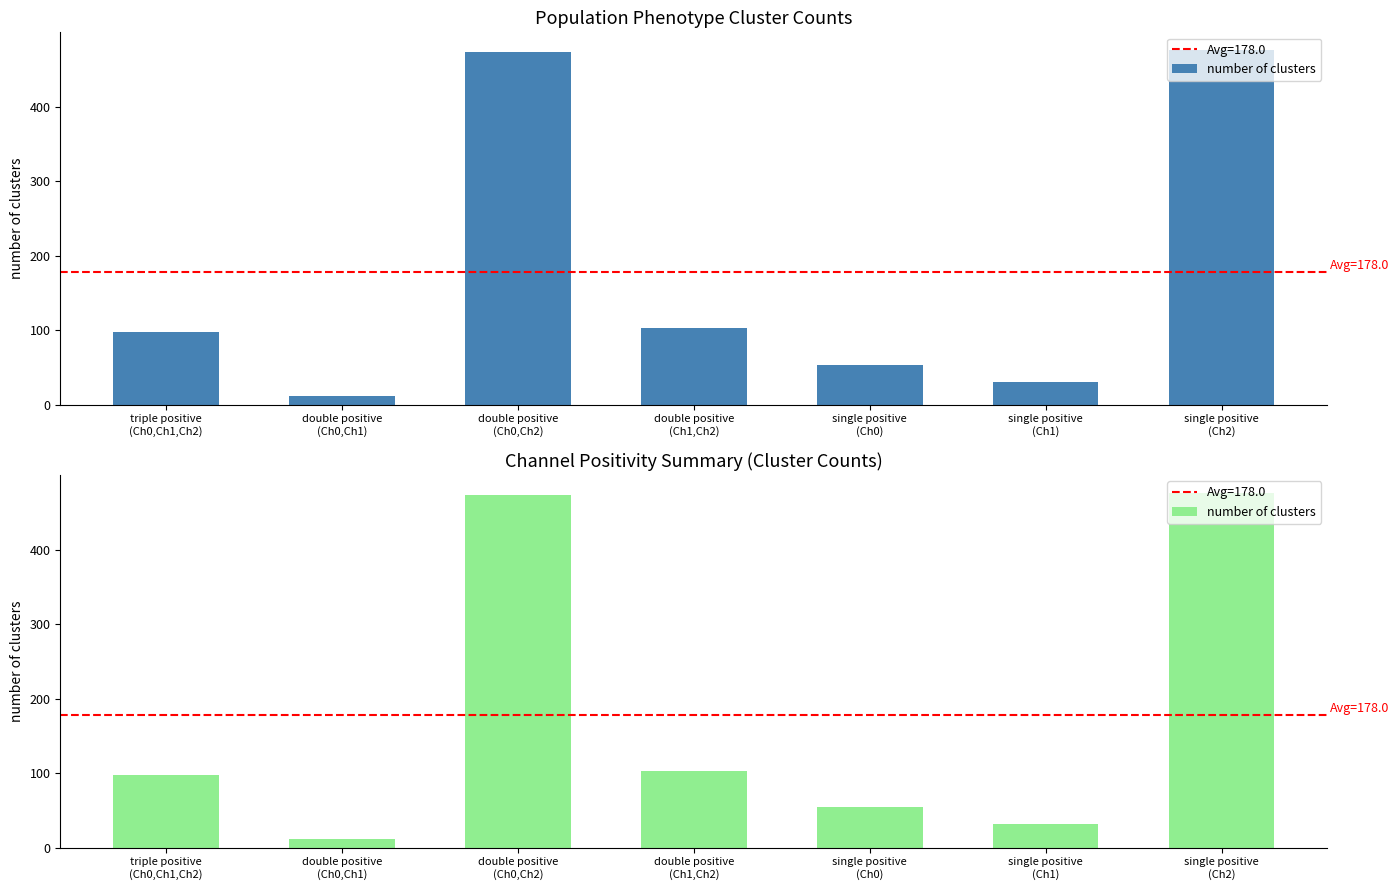

Between double positive
(Ch1,Ch2) and single positive
(Ch0), which is larger?

double positive
(Ch1,Ch2)